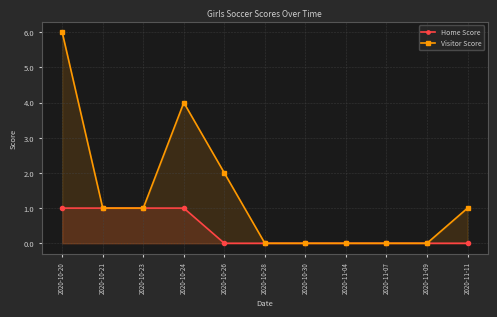

What position from the right is 2020-10-28?

6